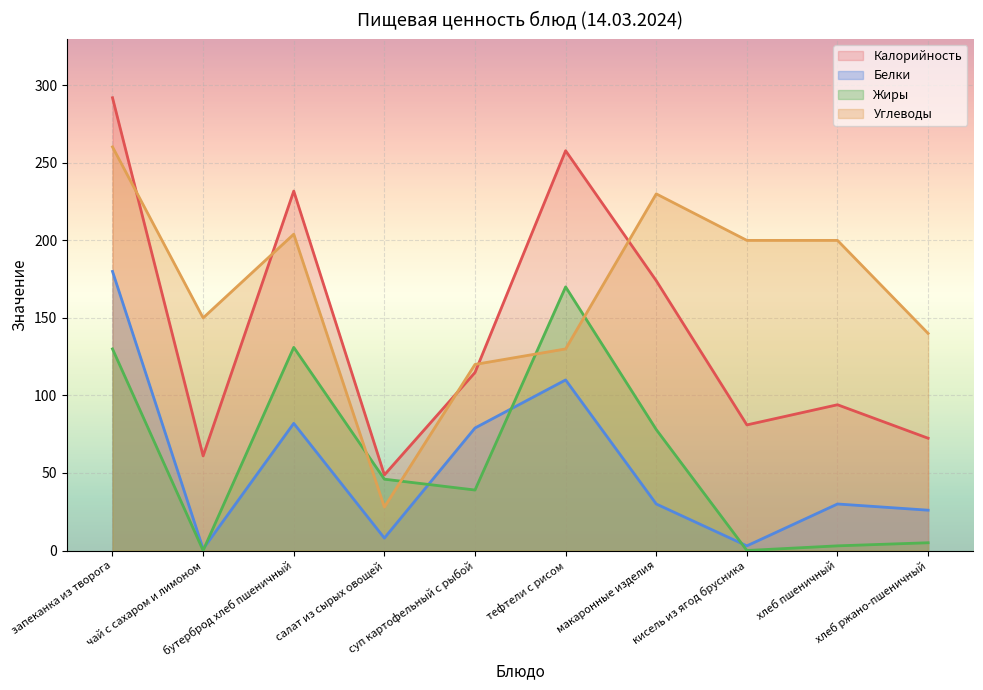

What are all the series names shown in the legend?

Калорийность, Белки, Жиры, Углеводы